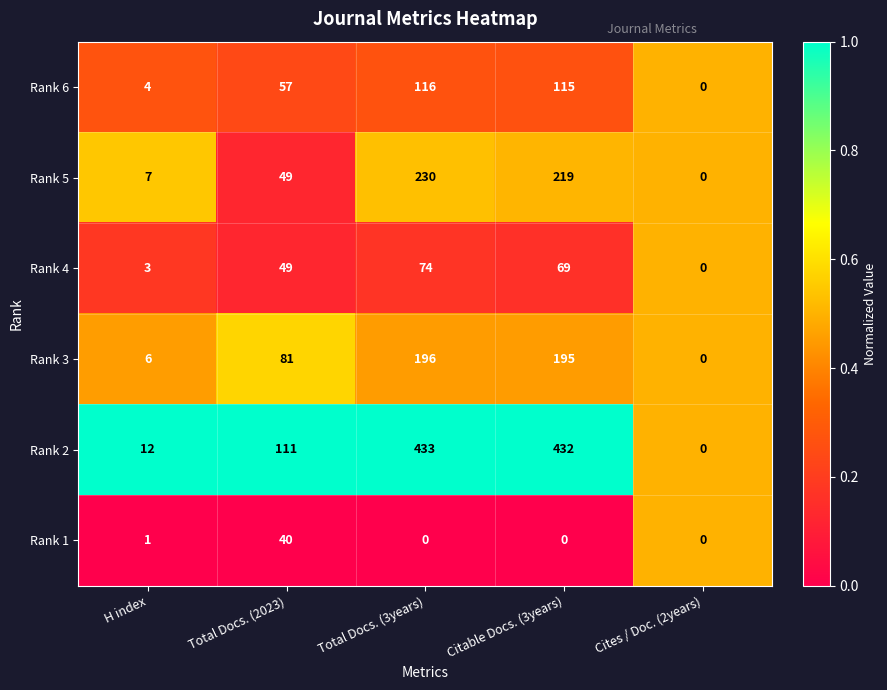

At which category is the sum across all series the highest?

Total Docs. (3years)